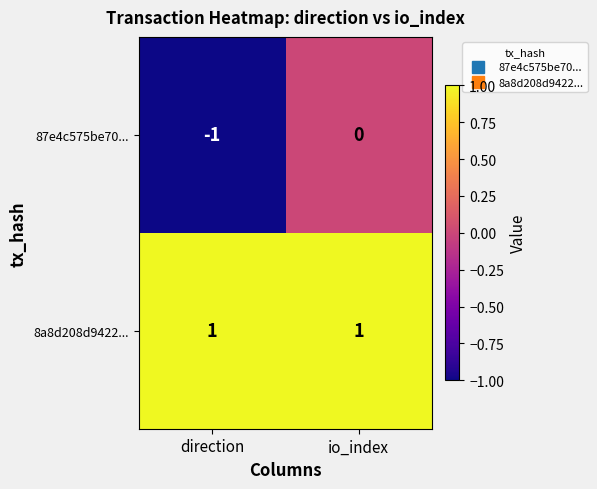

Count the number of data series in this chart.

2